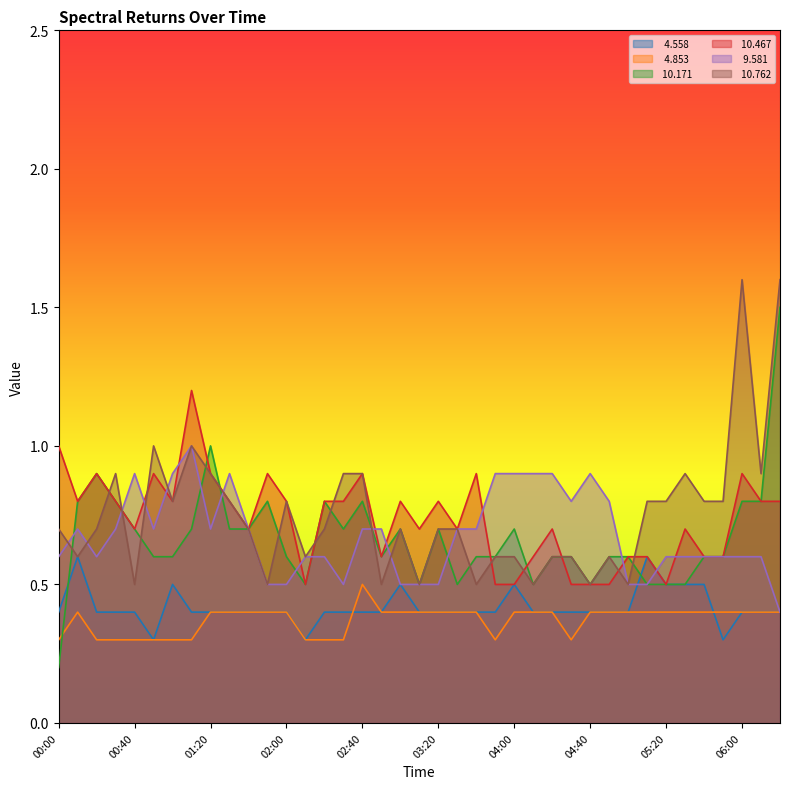

What is the total value across all series at 03:20?

3.5